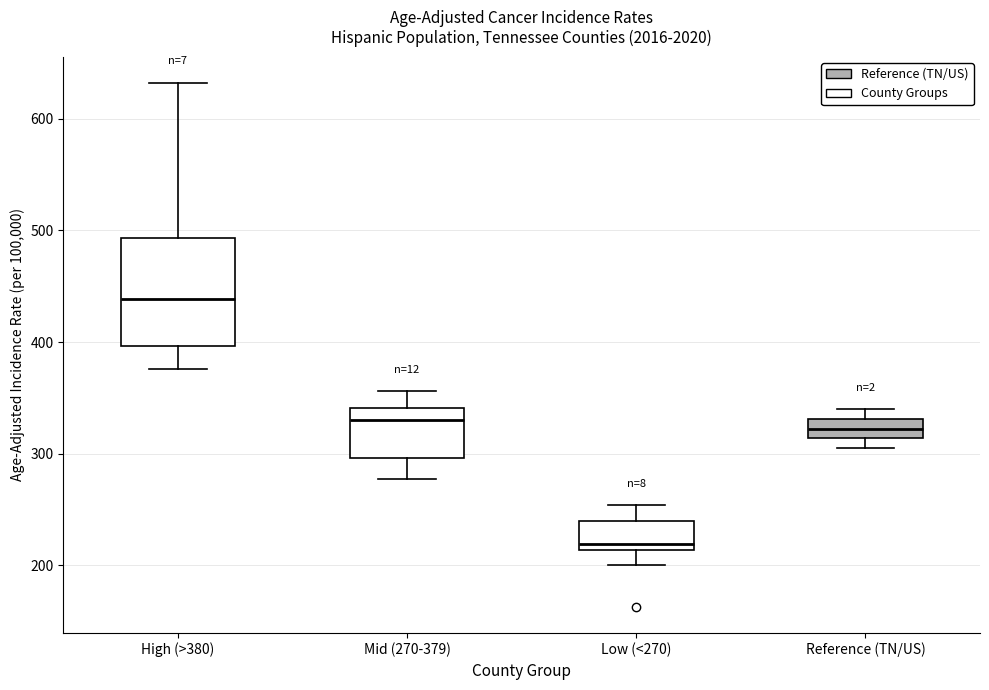

Comparing the boxes themselves (not the whiskers), which one is the tallest?

High (>380)